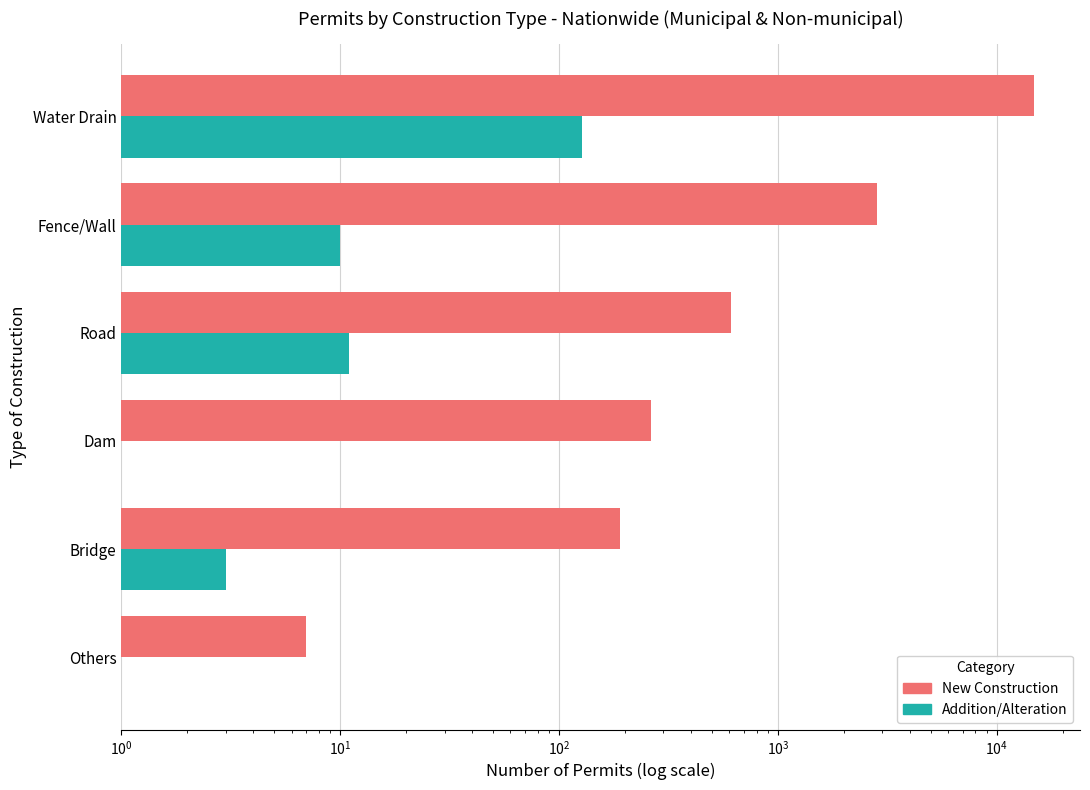

What is the difference between the maximum and minimum values in the New Construction (Municipal + Non-municipal) series?

14863